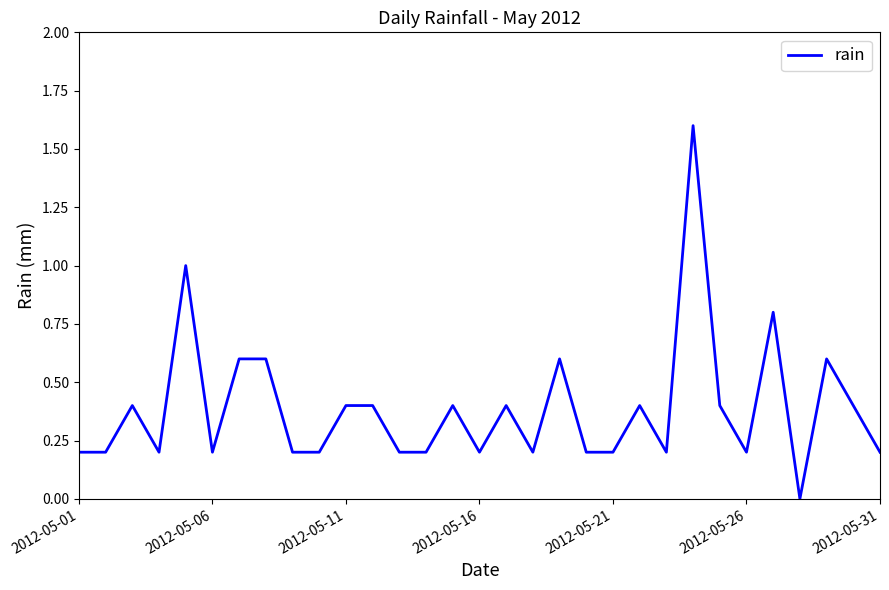

What is the difference between the second highest and minimum values?

1.0